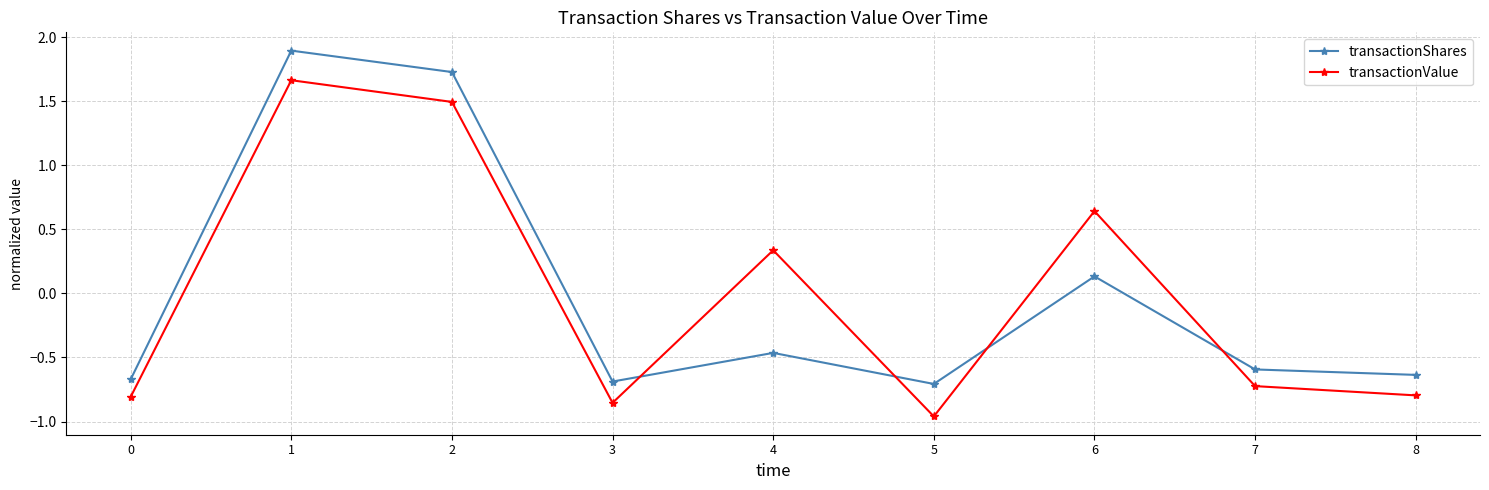

The value of transactionValue at 1 is 2.6. True or false?

False